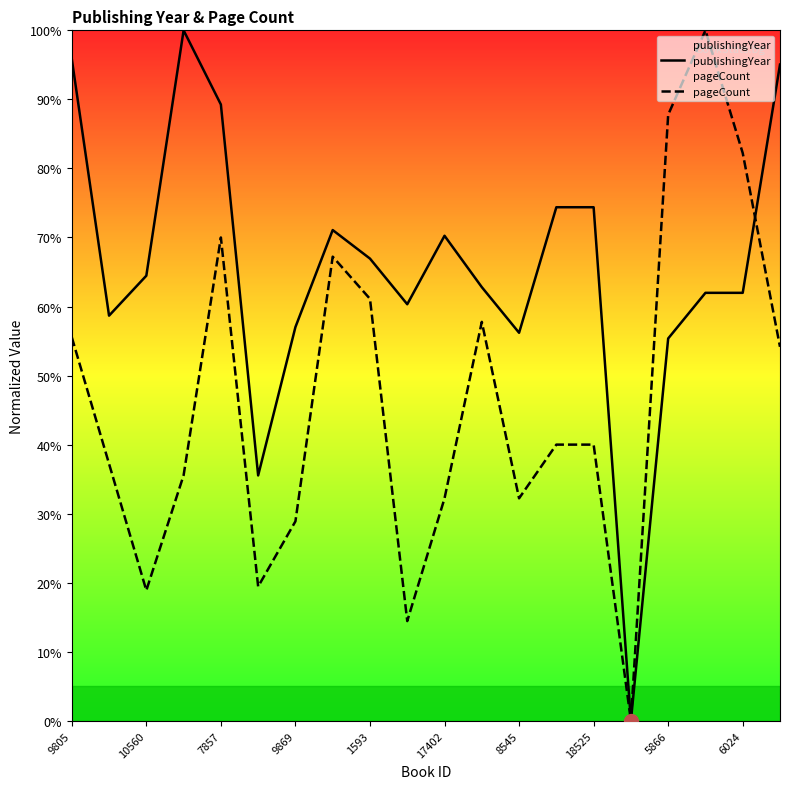

At which category is the sum across all series the highest?

17